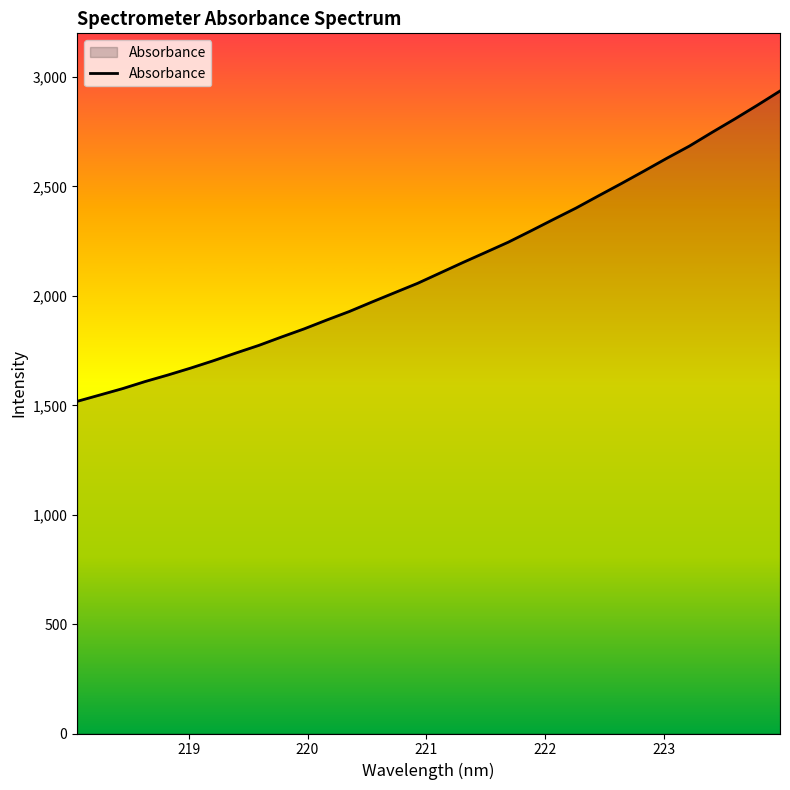

What is the difference between the maximum and minimum values?

1418.4